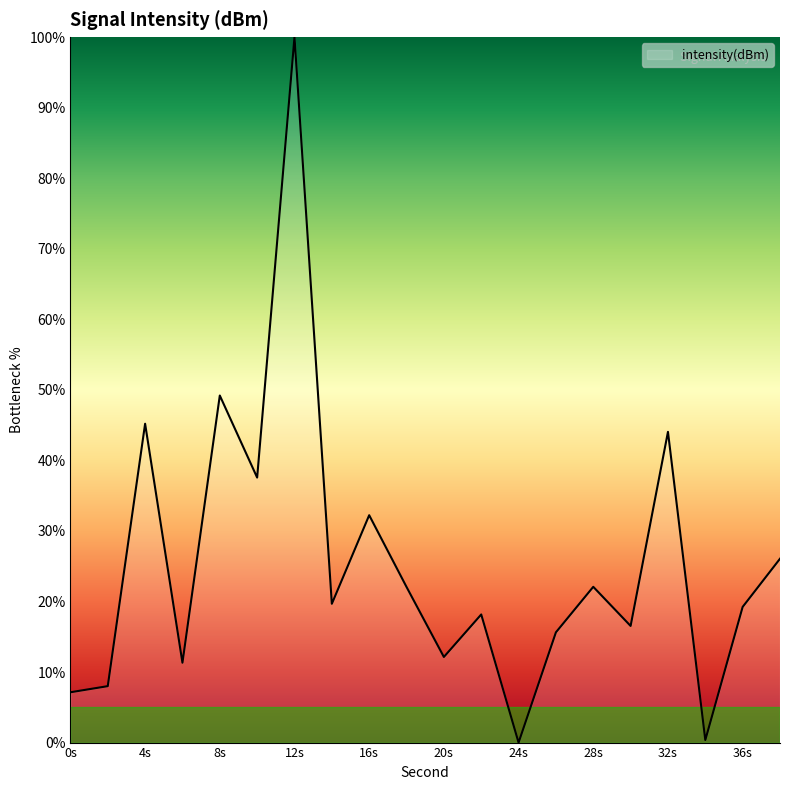

What is the difference between the maximum and minimum values?

100.0